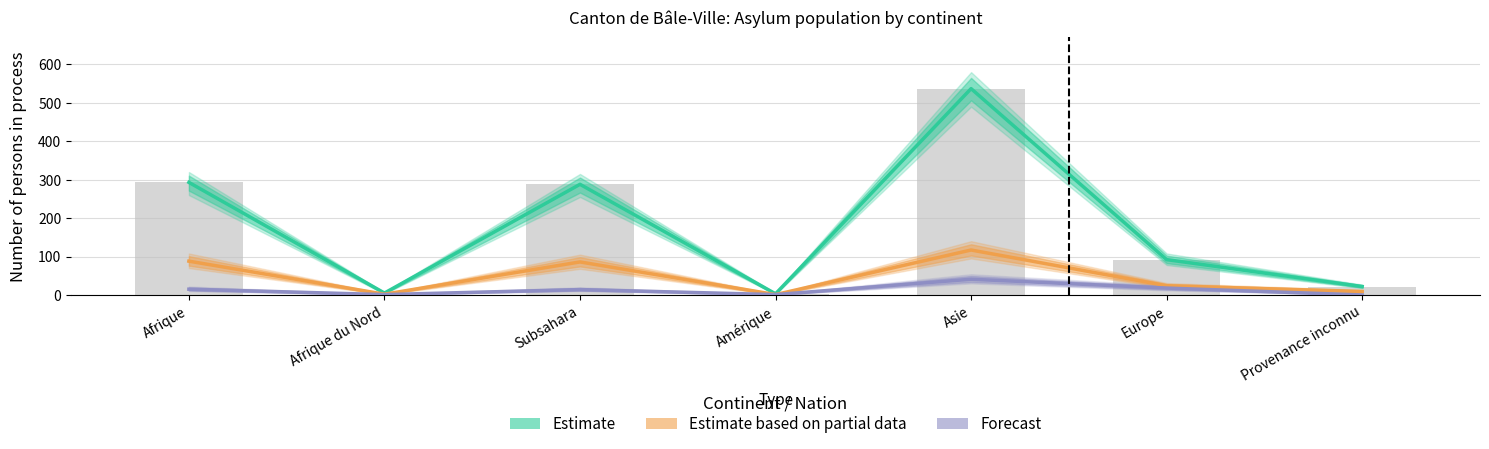

At which category does the chart reach its peak across all series?

Asie